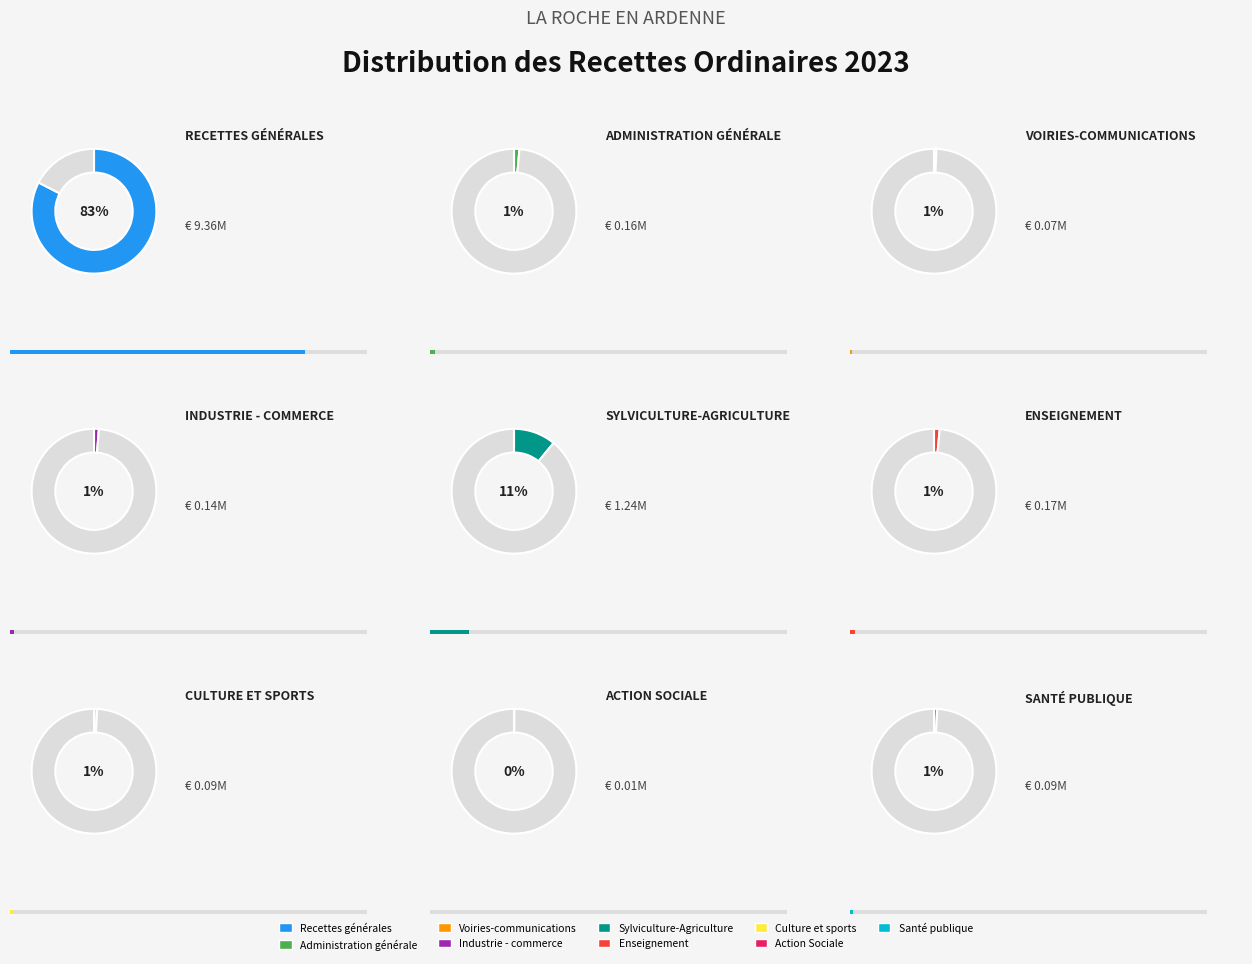

What is the ratio of the value at Recettes générales to the value at Sylviculture-Agriculture?

7.6